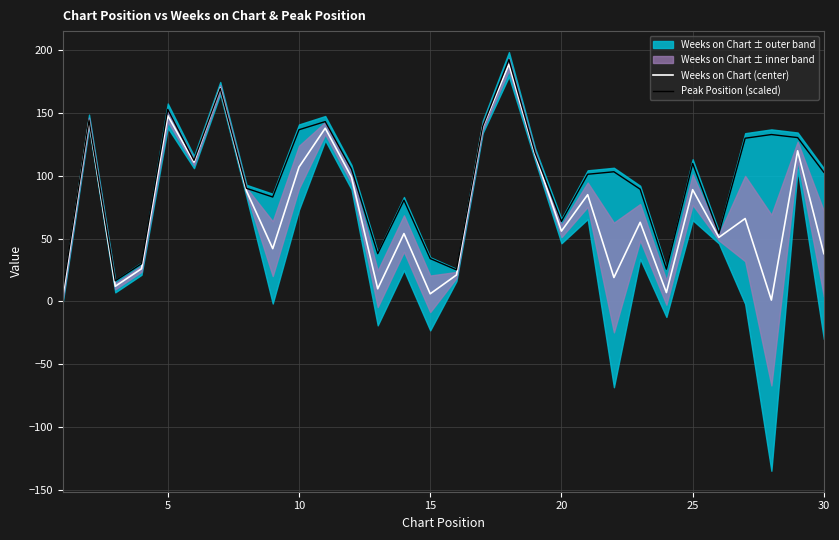

The Weeks on Chart (center) series shows 67.3 at 30. True or false?

False